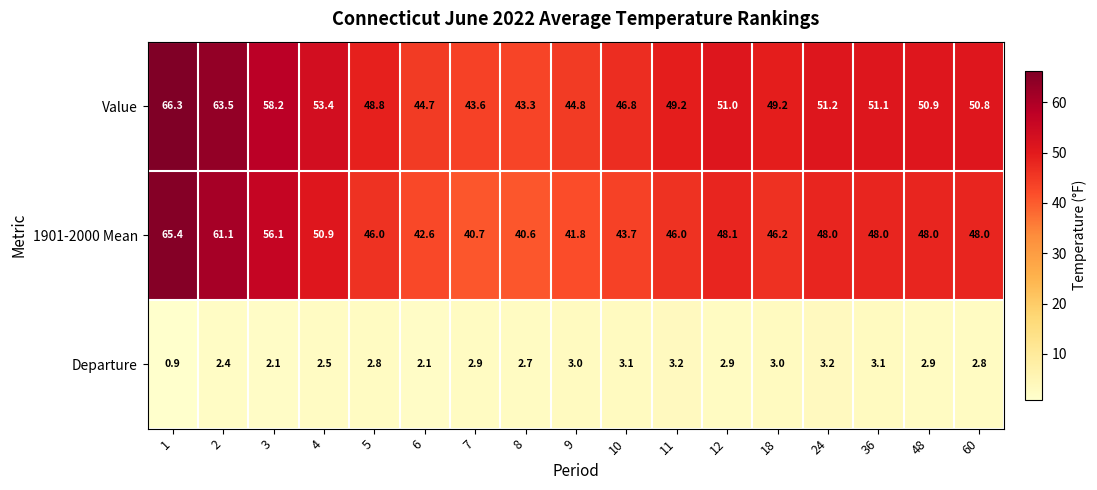

Is it true that Departure equals 4.3 at 9?

False